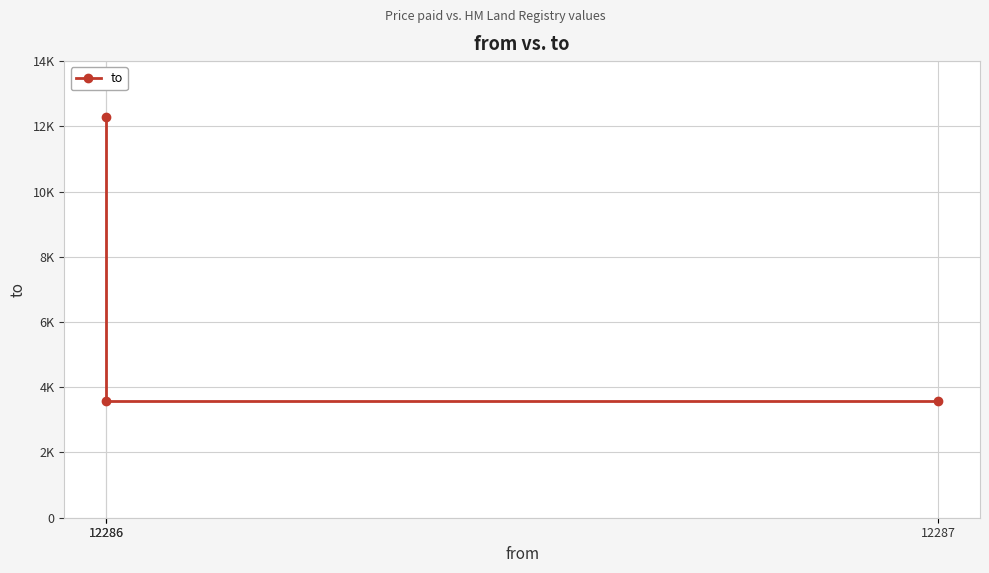

What is the difference between the values at 12286 and 12286?

8716